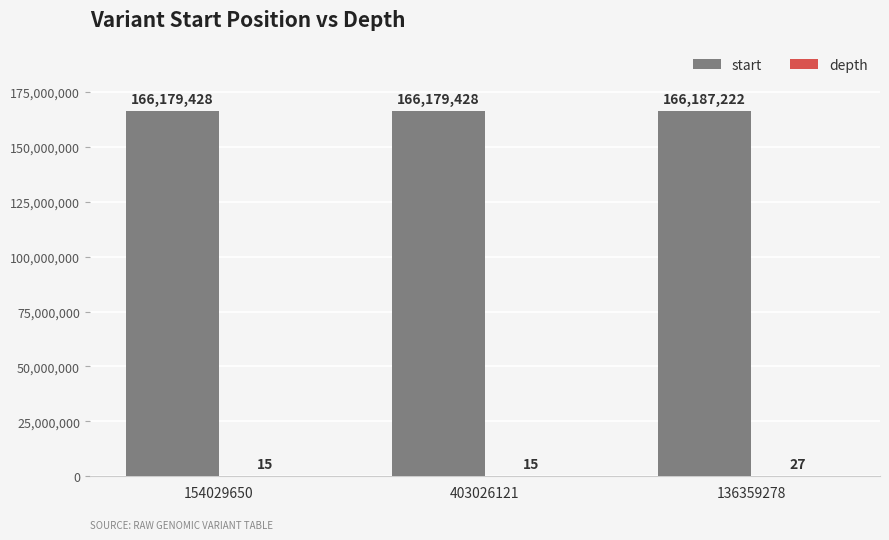

How many series are shown in this chart?

2